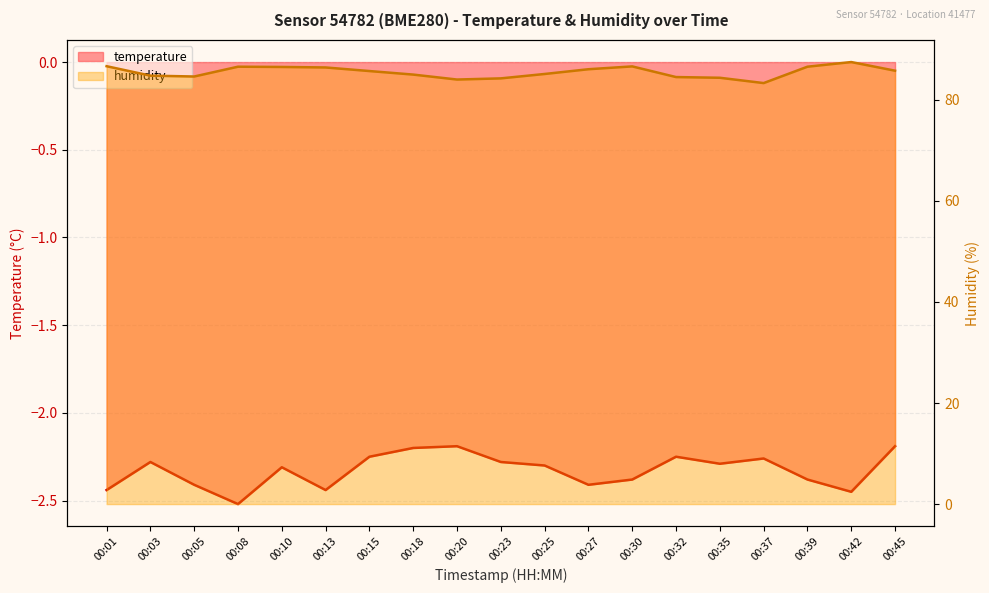

What is the value of the temperature point at the 8th from the left?

-2.2